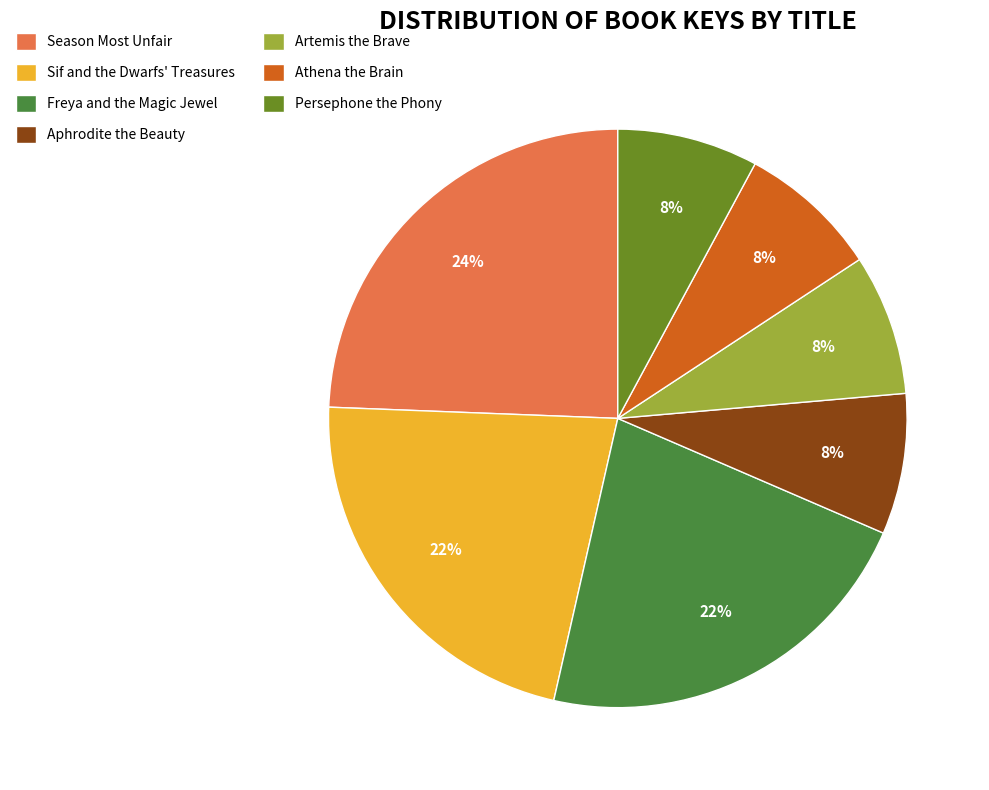

Which slice is the largest?

Season Most Unfair